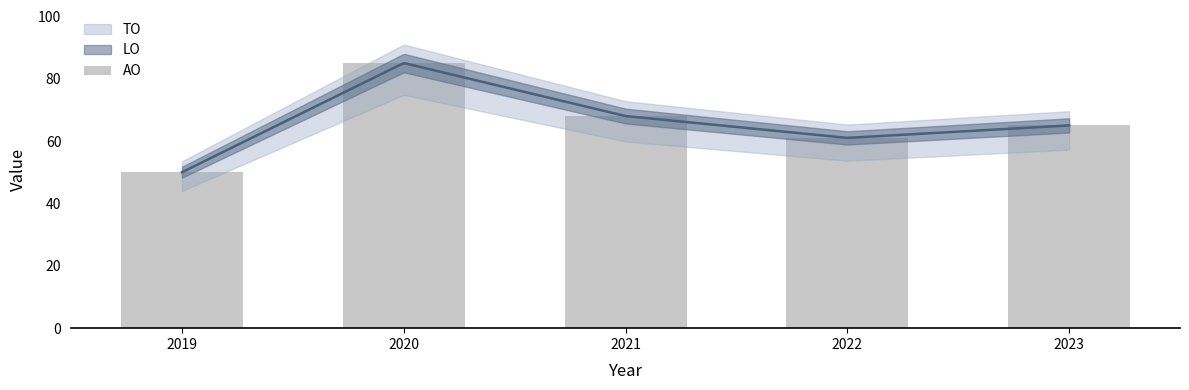

How many bars are there in total?

5